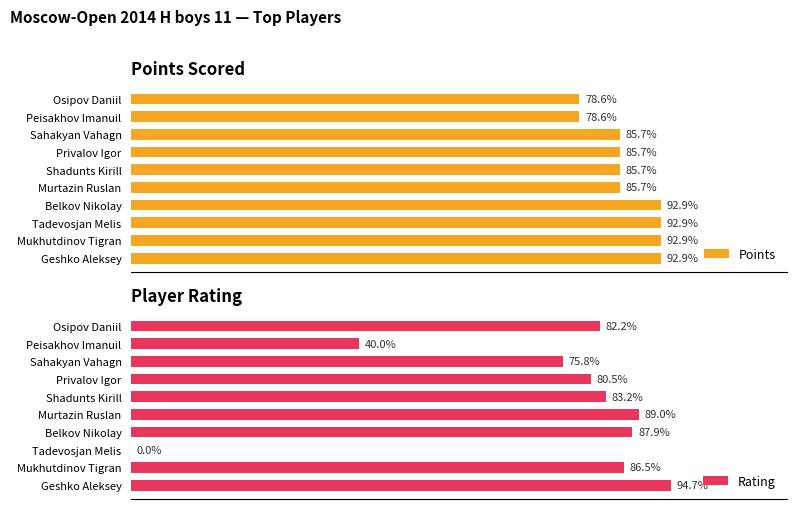

Are the bars grouped side by side (vs. stacked)?

Yes